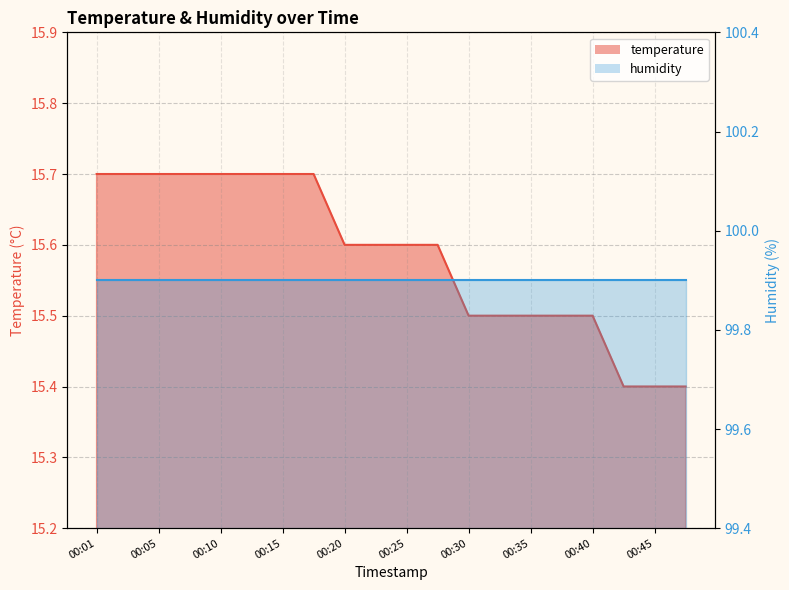

What is the change in value from 00:18 to 00:37?

-0.2